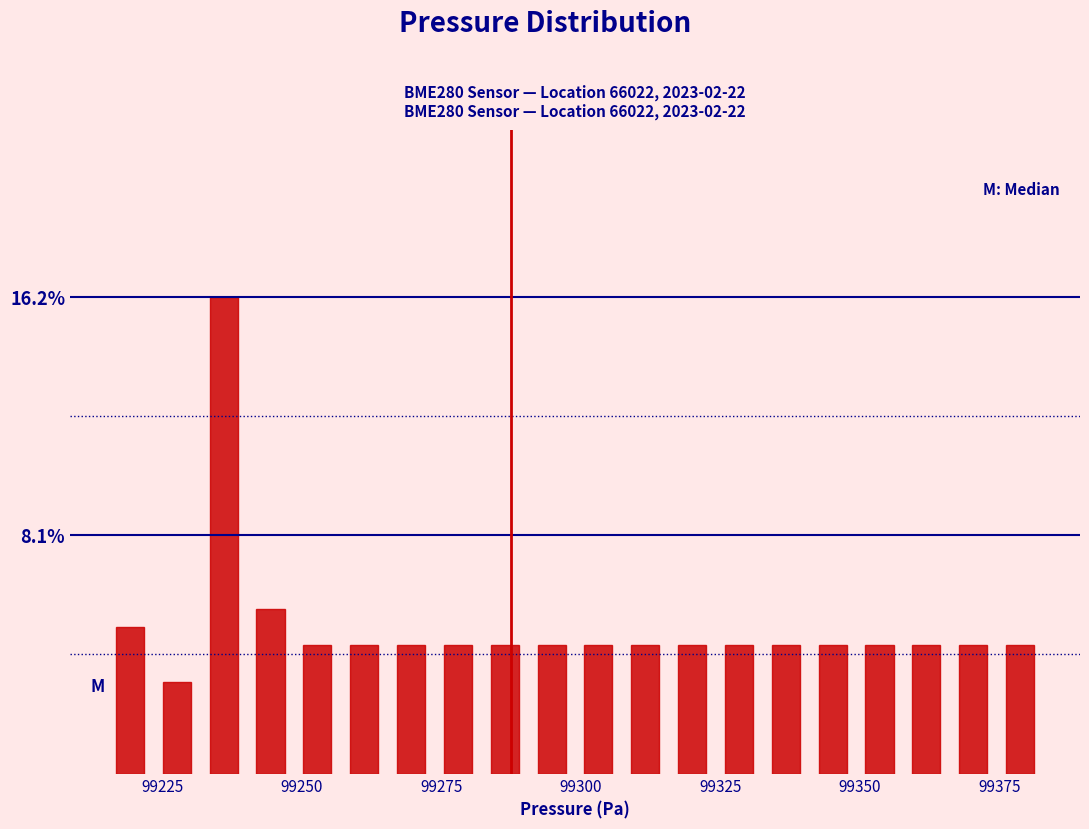

Read against the x-axis, roughly where is the centre of the tallest bar?

99235